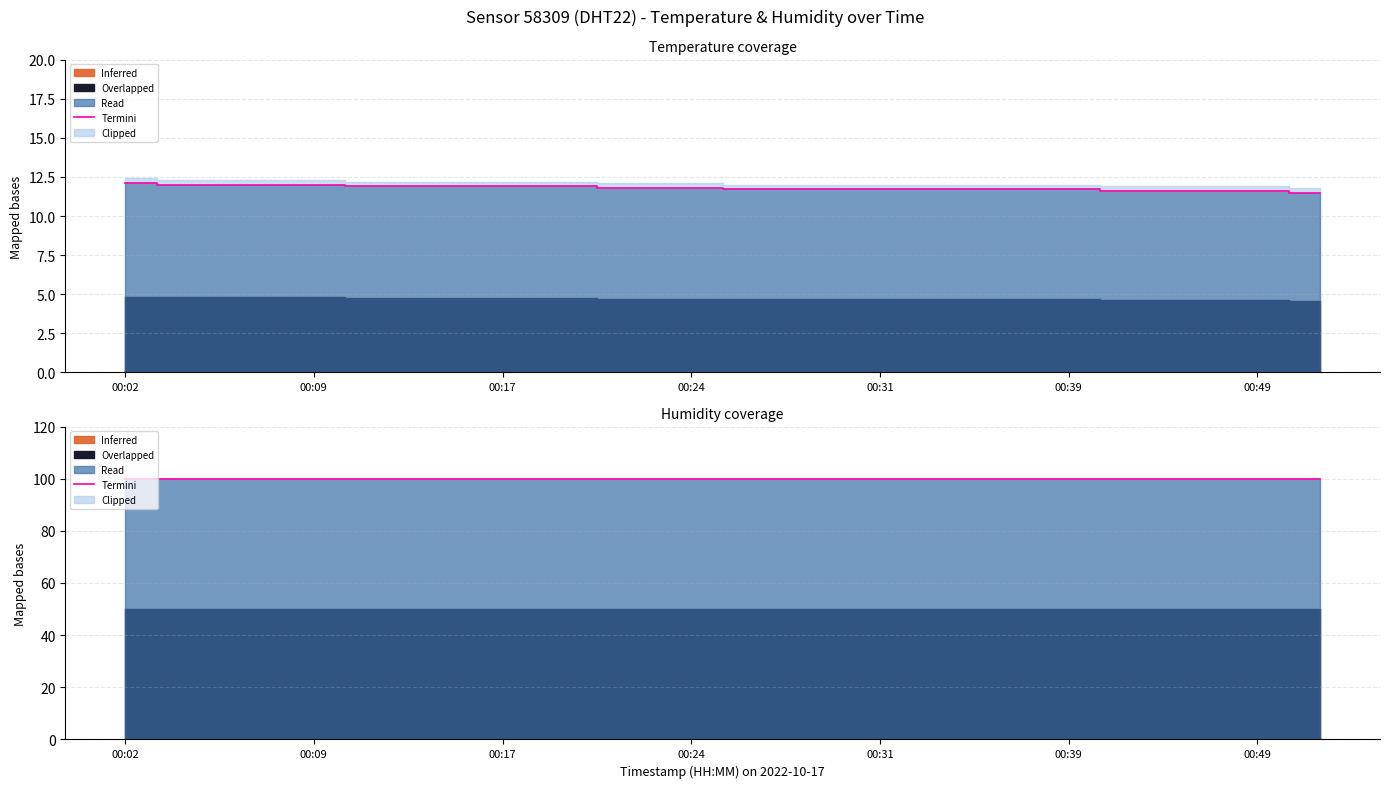

Reading left to right, transcribe all the data shown in this chart.

12.1	12.0	12.0	12.0	11.9	11.9	11.9	11.9	11.8	11.8	11.7	11.7	11.7	11.7	11.7	11.7	11.6	11.6	11.6	11.5